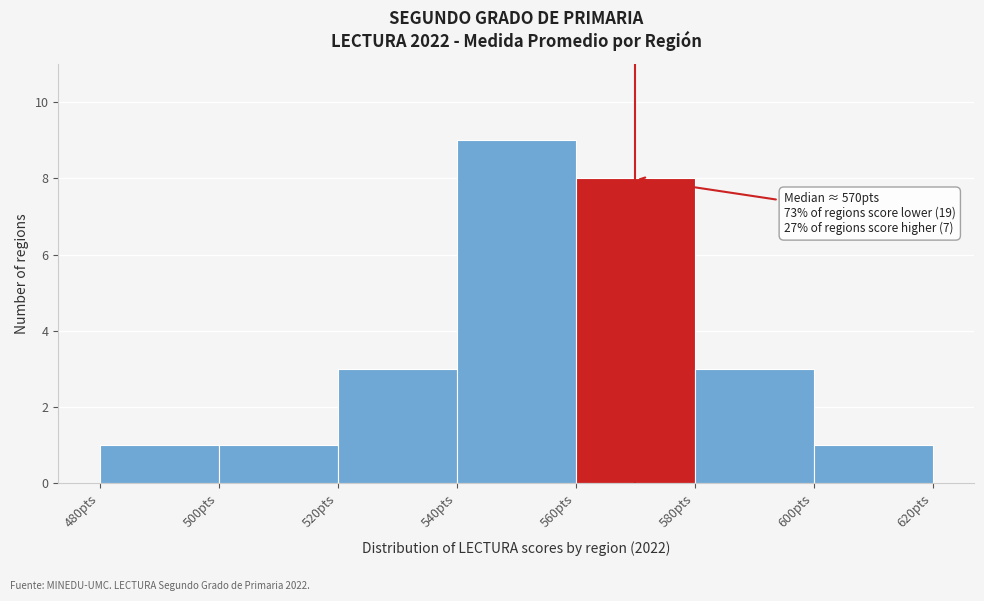

Which range on the x-axis has the tallest bar?

540 to 560